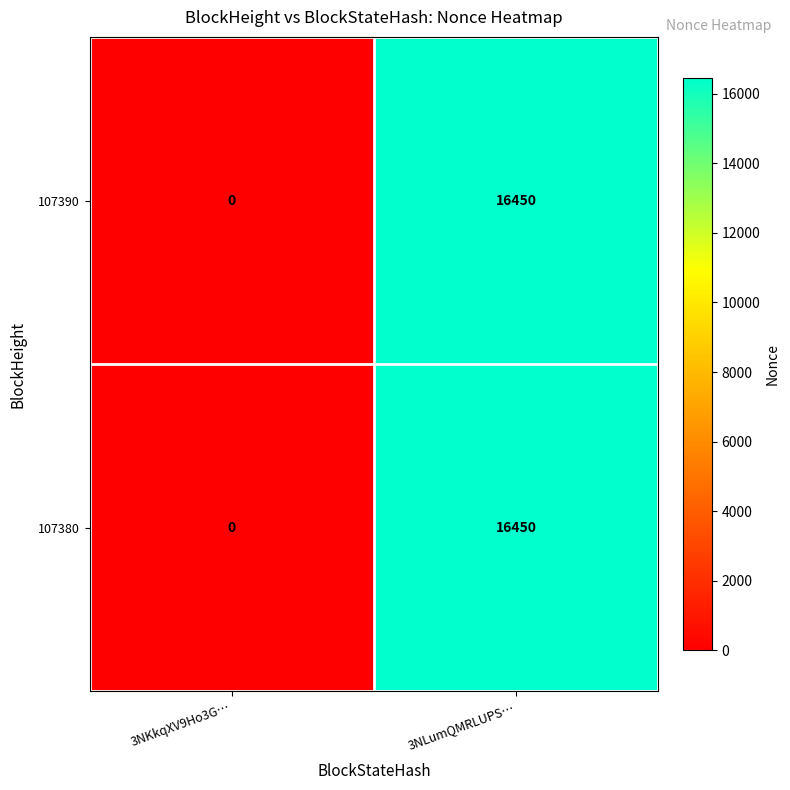

Which category has the lowest value across all series?

3NKkqXV9Ho3G…